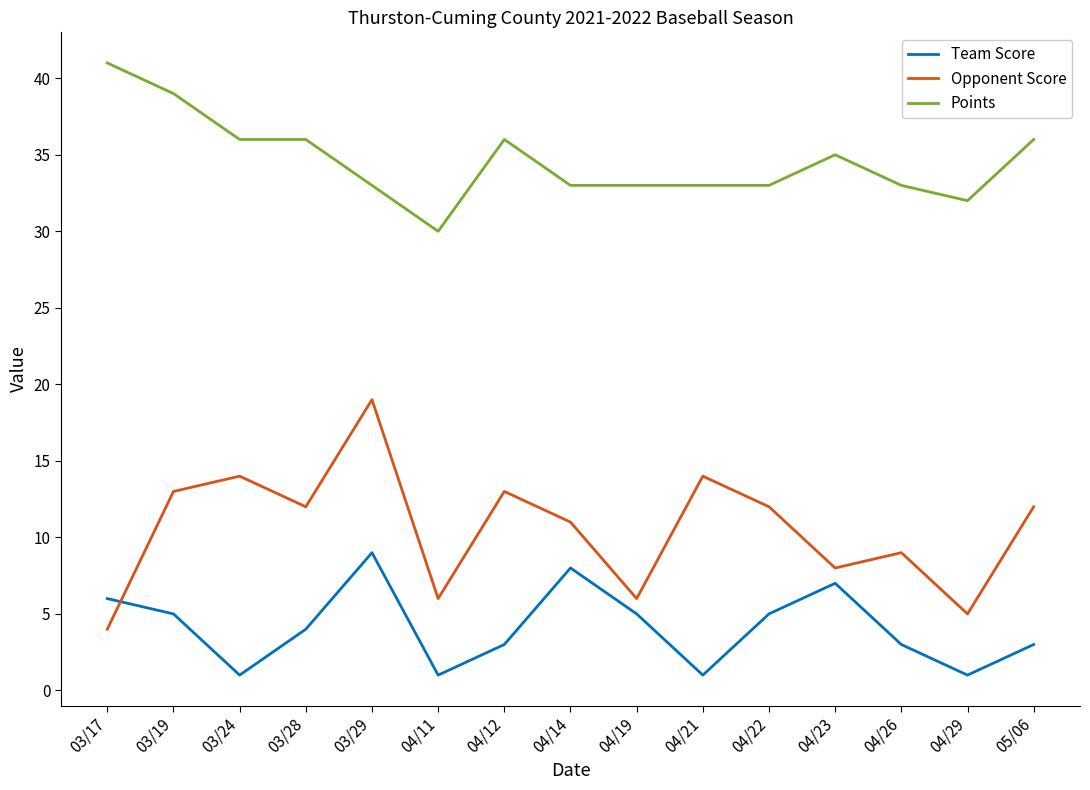

Rank the series at 03/24 from lowest to highest value.

Team Score, Opponent Score, Points